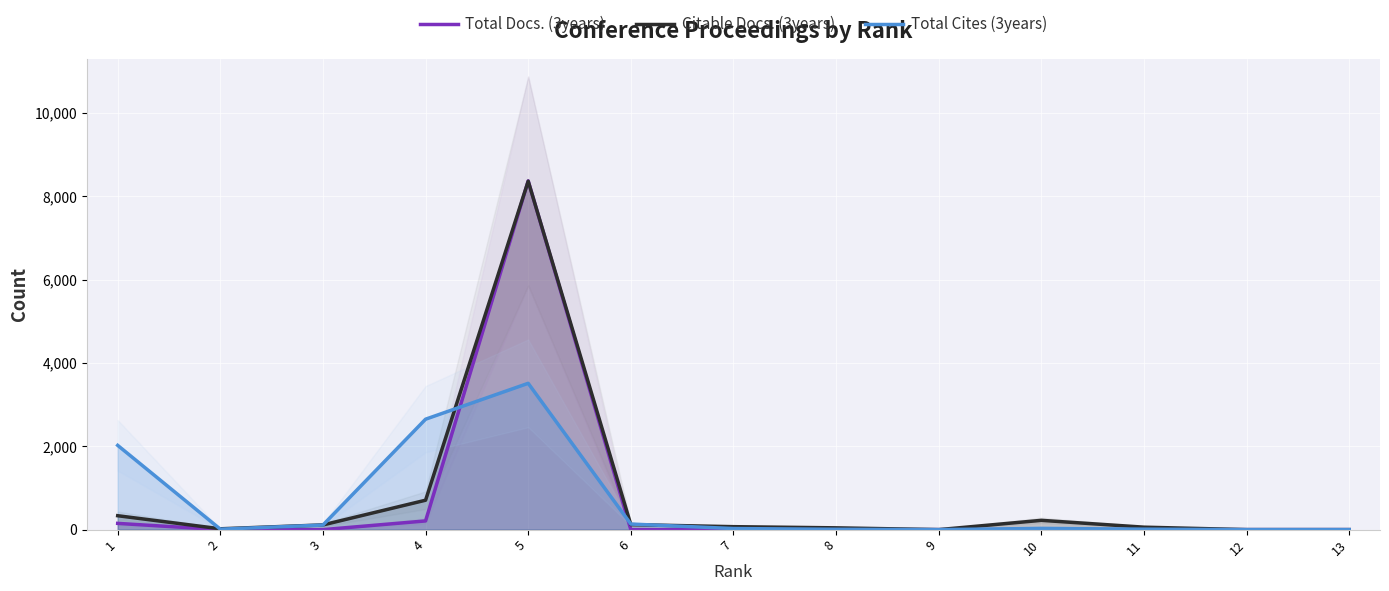

True or false: Total Cites (3years) has a value of 110 at 3.

True